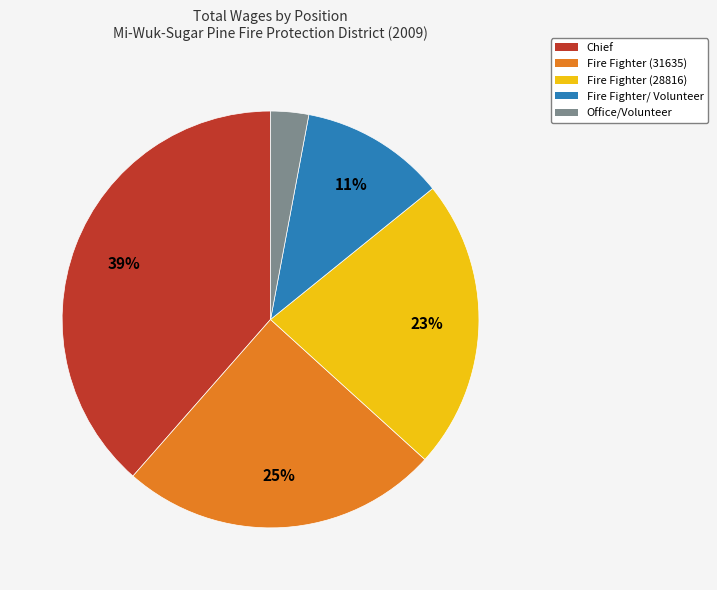

Does Chief represent more than half of the total?

No